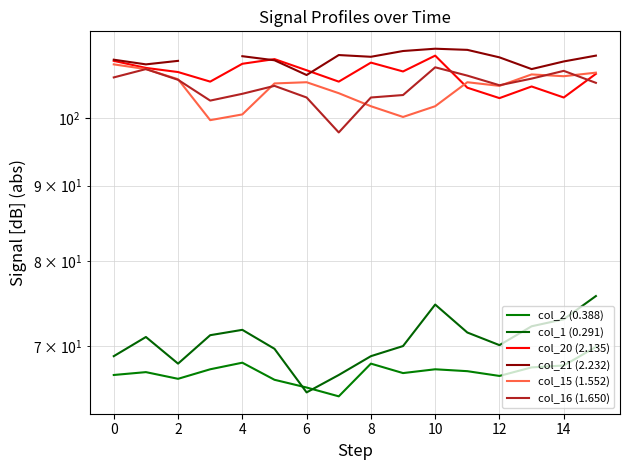

True or false: col_20 (2.135) and col_2 (0.388) intersect in this chart.

False